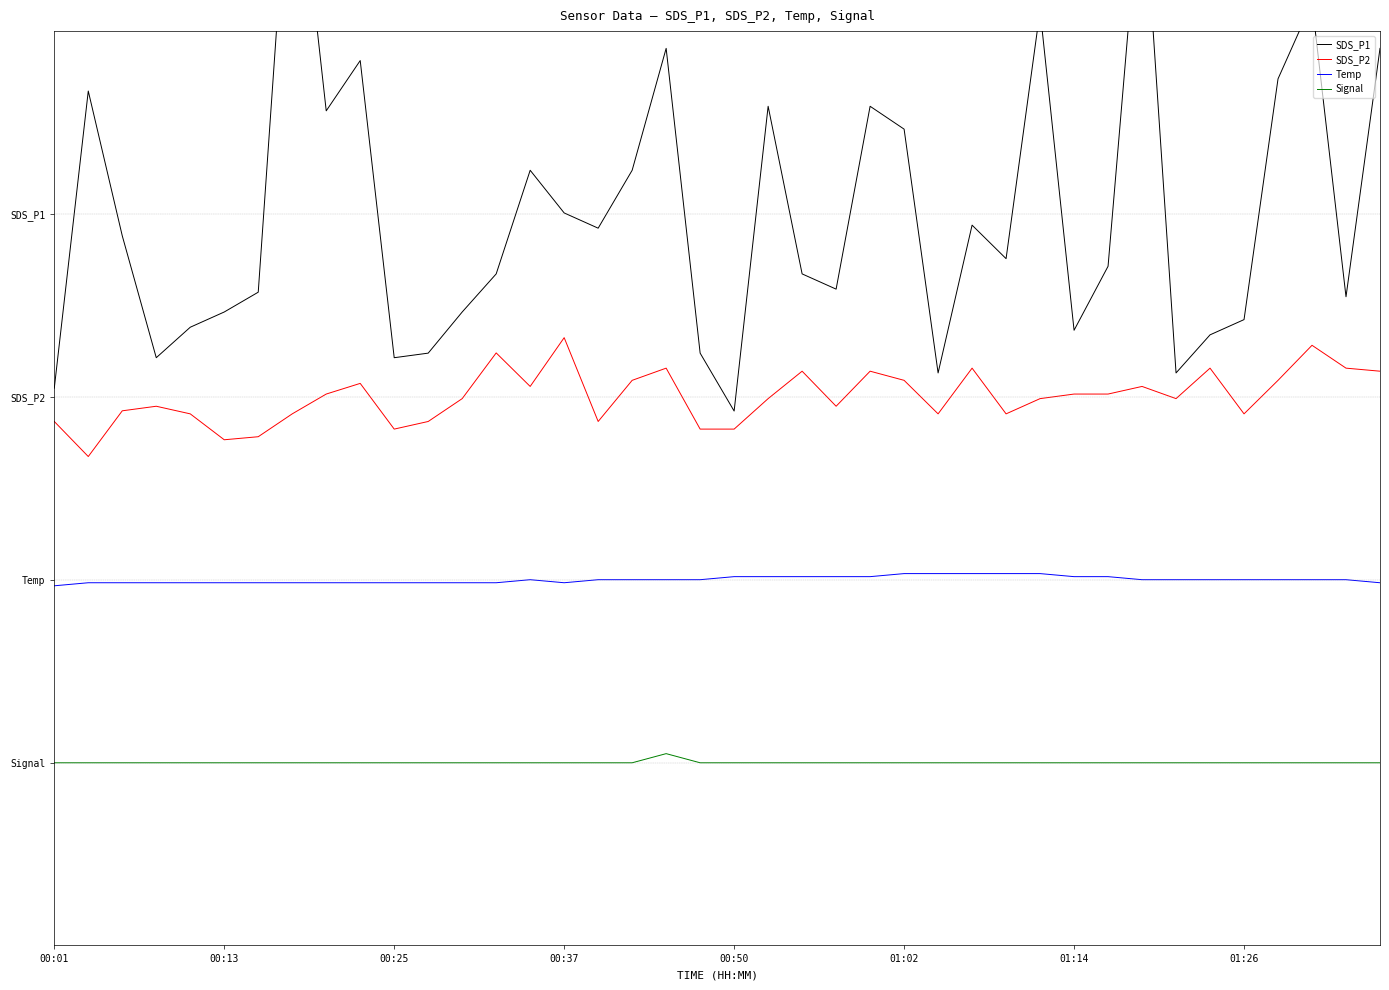

Is this an area chart (filled region under the line)?

No